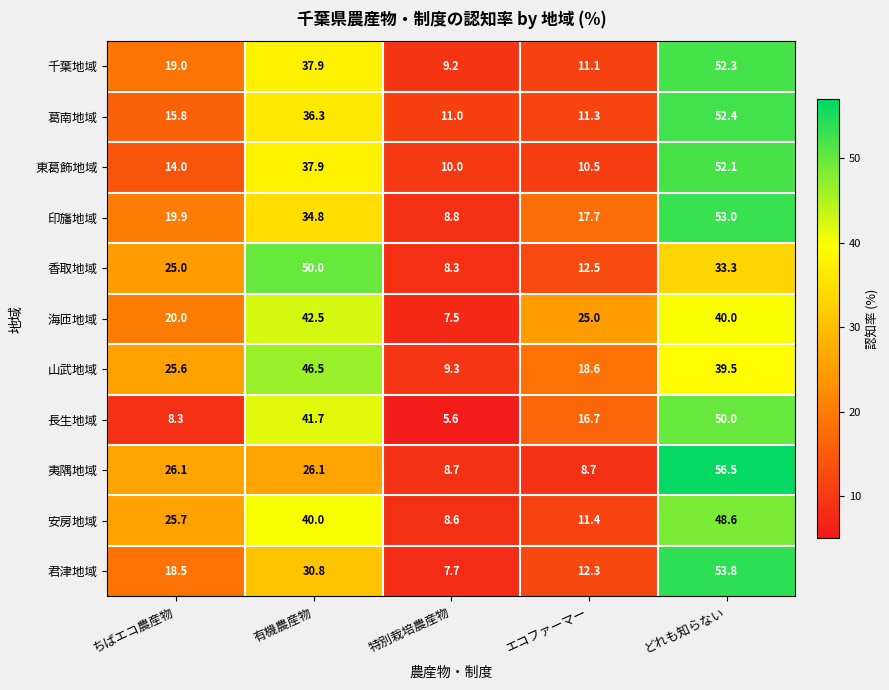

At which label is 千葉地域 closest to 30?

有機農産物